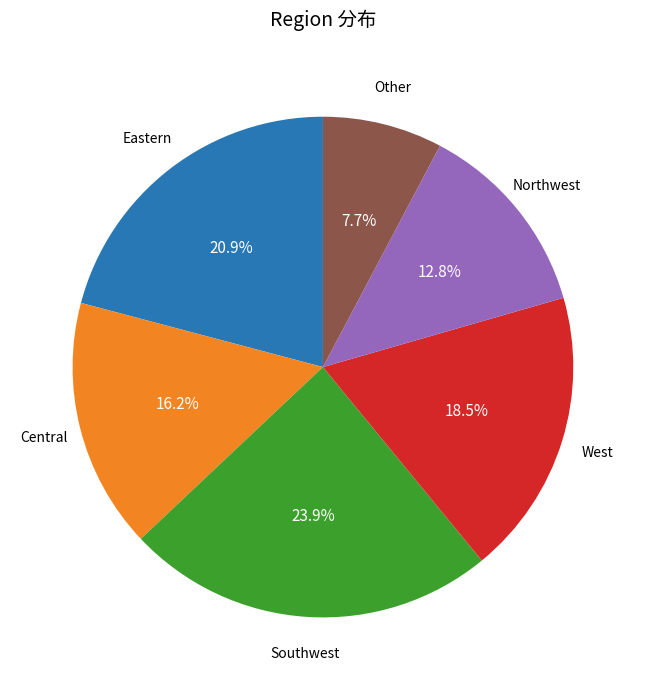

Does any single category account for the majority?

No